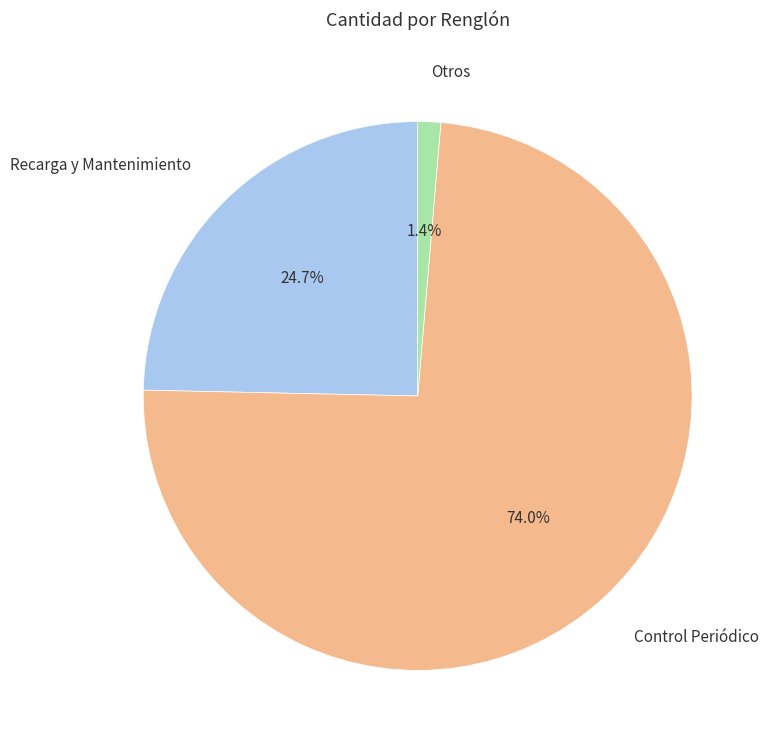

Does any single category account for the majority?

Yes